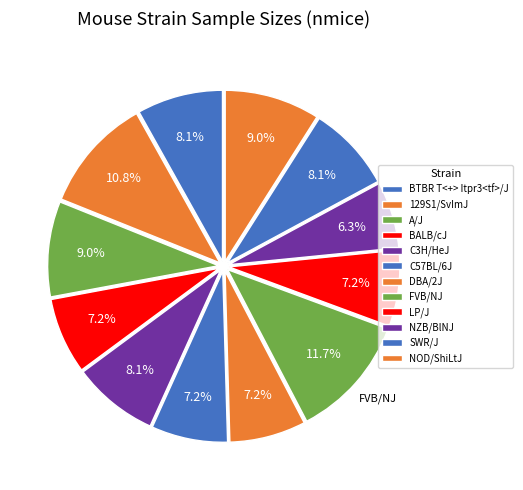

Is there a majority slice in this chart?

No